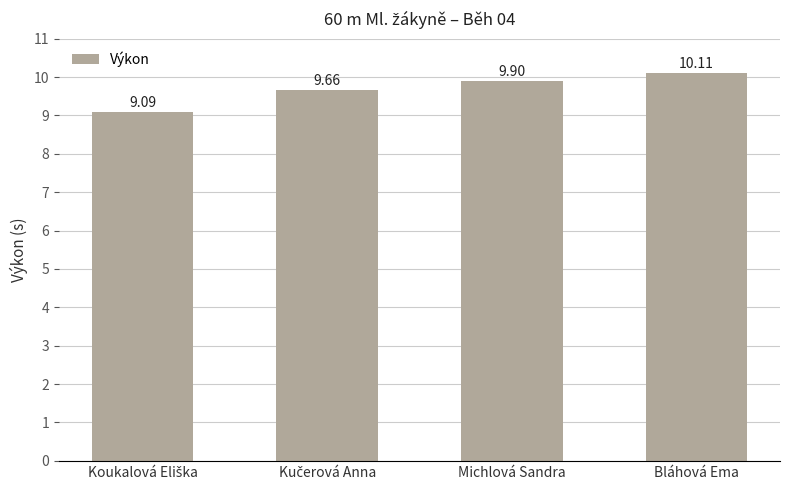

What is the label of the 2nd bar from the right?

Michlová Sandra